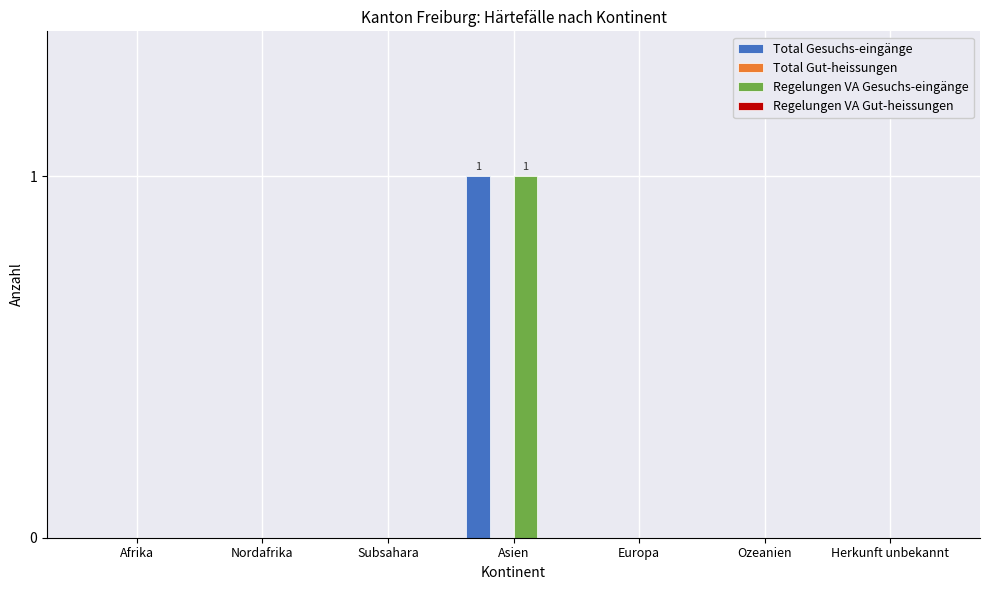

How many Total Gesuchs-eingänge values are between 0 and 1?

7